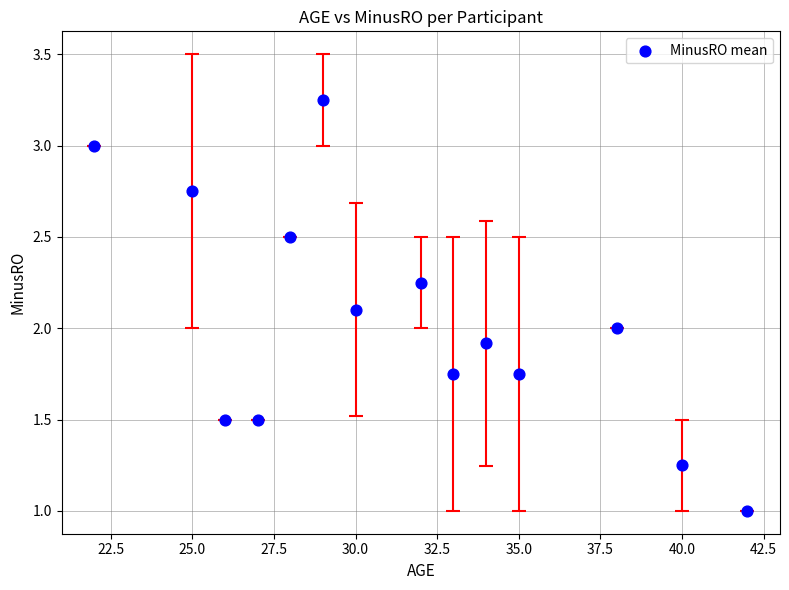

What is the range of X values (max minus min)?

20.0